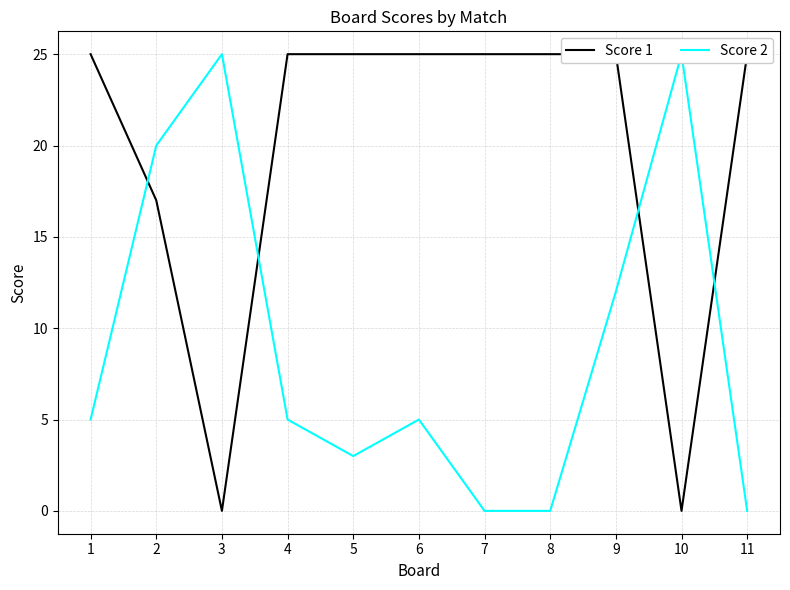

Count the number of categories in the chart.

11